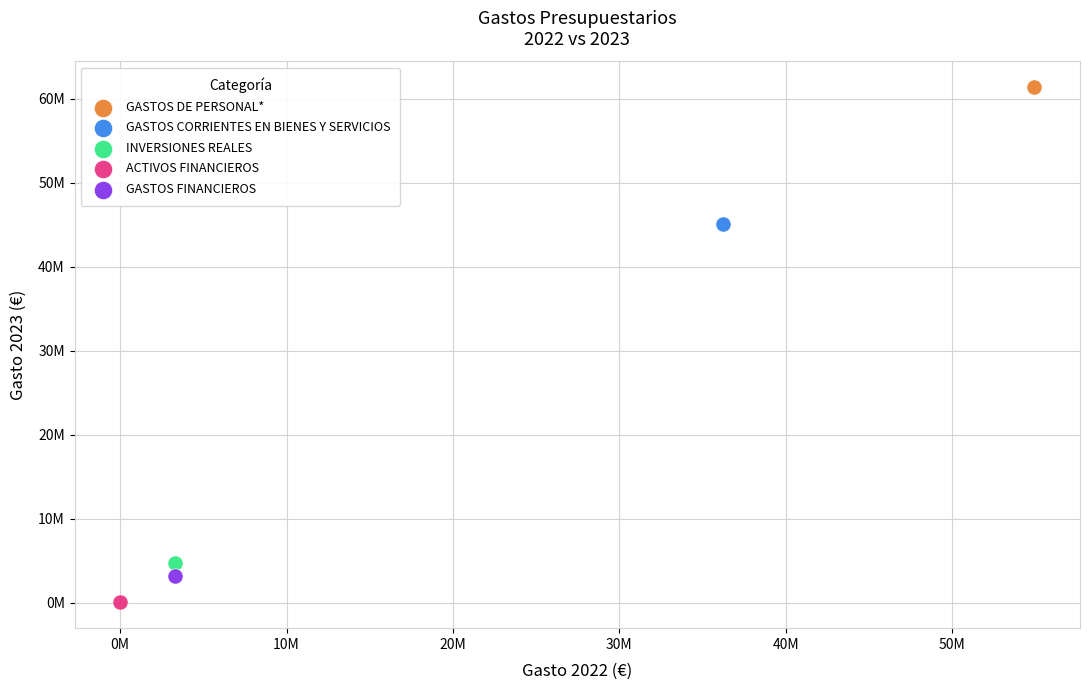

What are all the series names shown in the legend?

GASTOS DE PERSONAL*, GASTOS CORRIENTES EN BIENES Y SERVICIOS, INVERSIONES REALES, ACTIVOS FINANCIEROS, GASTOS FINANCIEROS